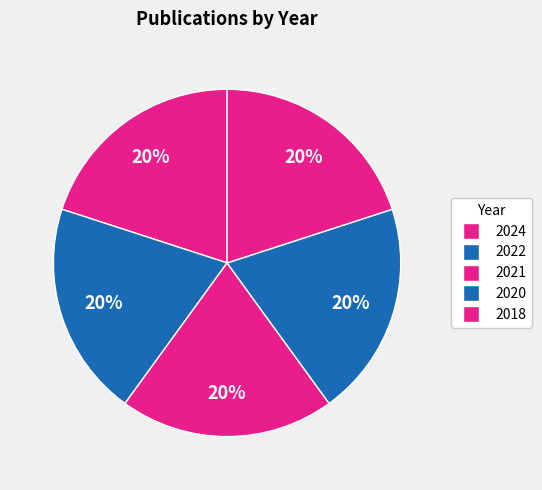

To the nearest percent, what percentage of the pie is 2022?

20%